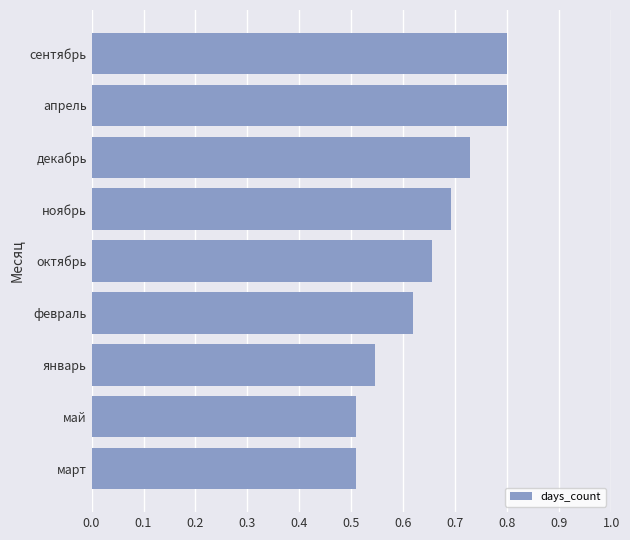

What is the sum of all values?

5.9